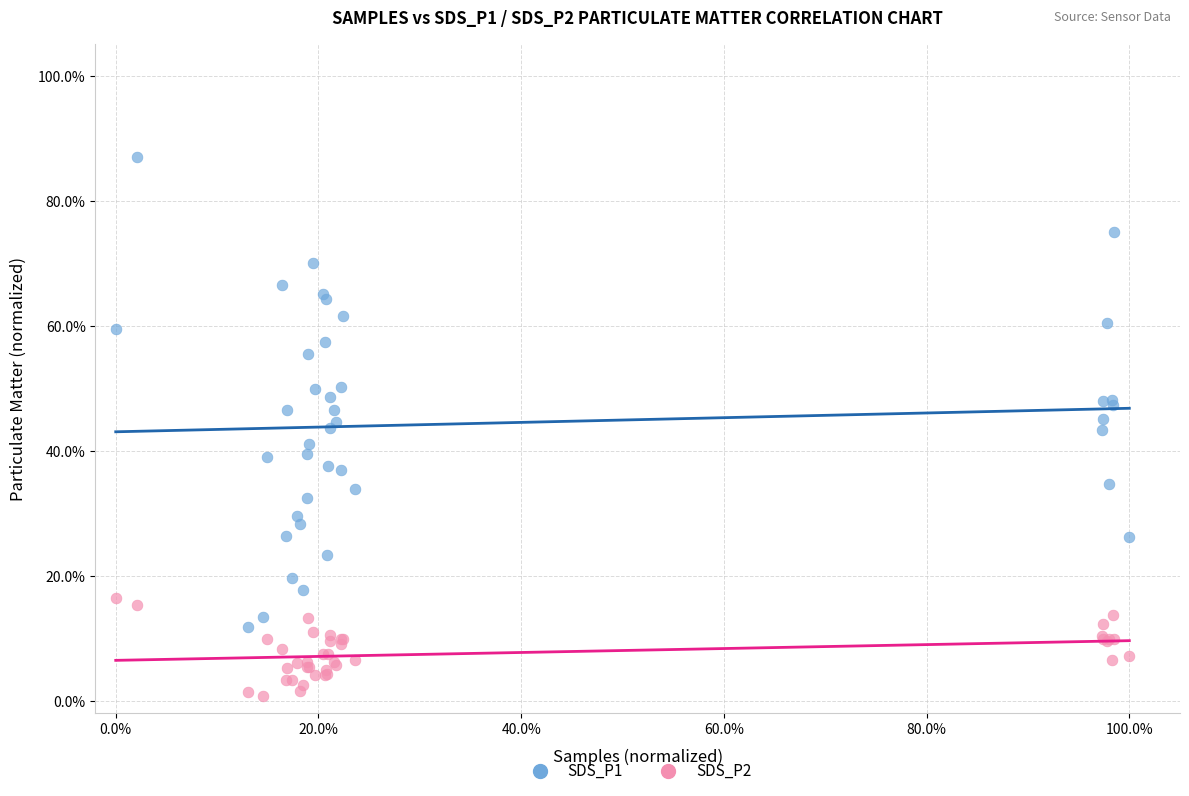

What are all the series names shown in the legend?

SDS_P1, SDS_P2